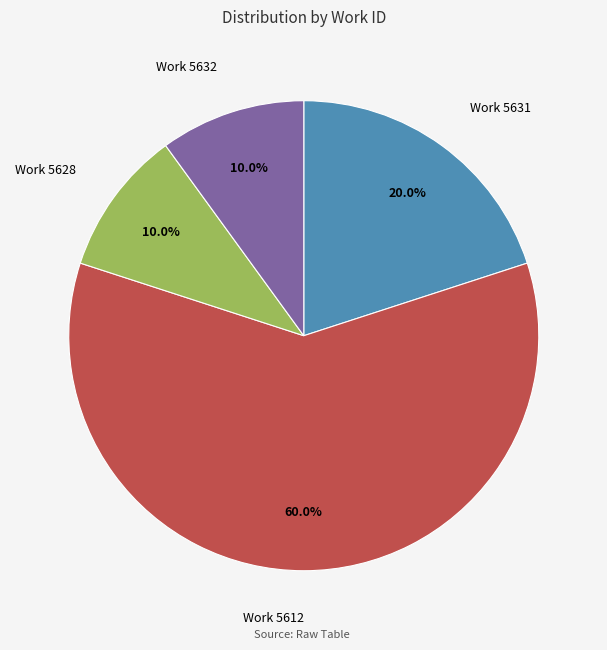

Is there any slice that represents more than half of the pie?

Yes